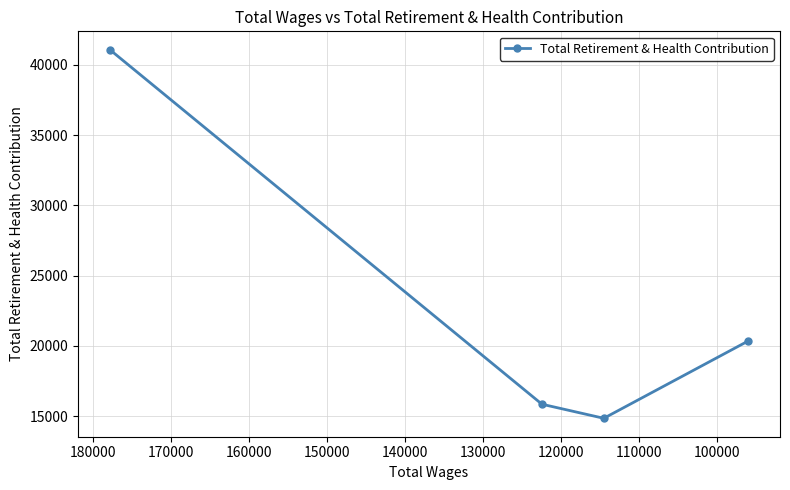

Reading left to right, what are all the values shown in this chart?

41077	15857	14856	20352